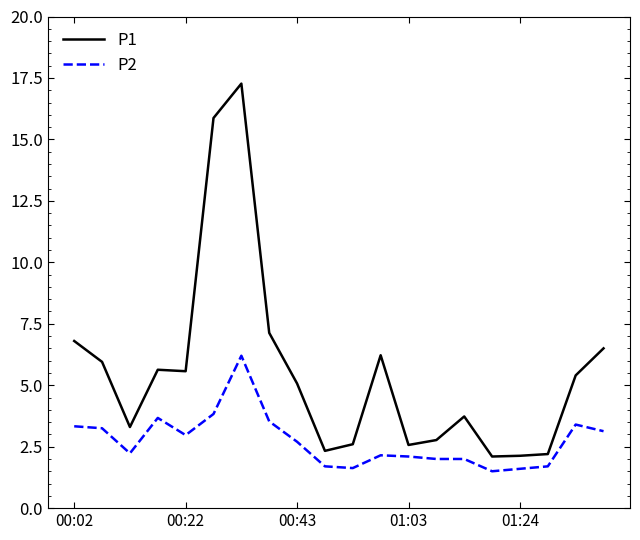

What is the difference between the maximum and minimum values in the P1 series?

15.2